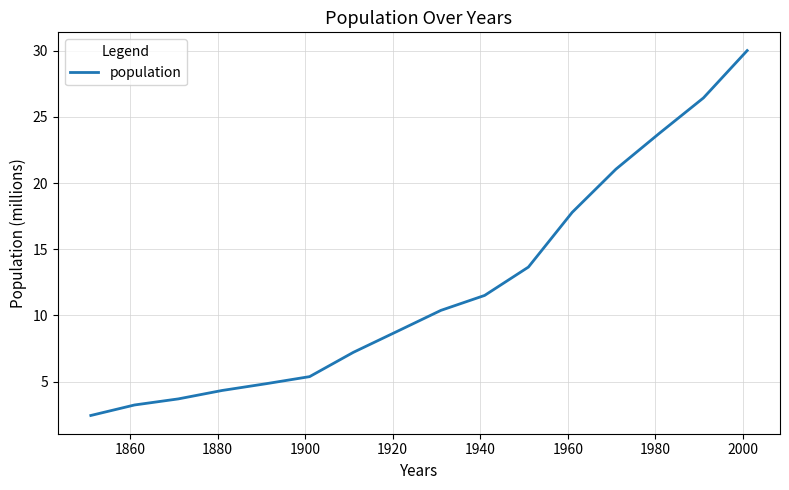

What is the smallest value displayed?

2.4